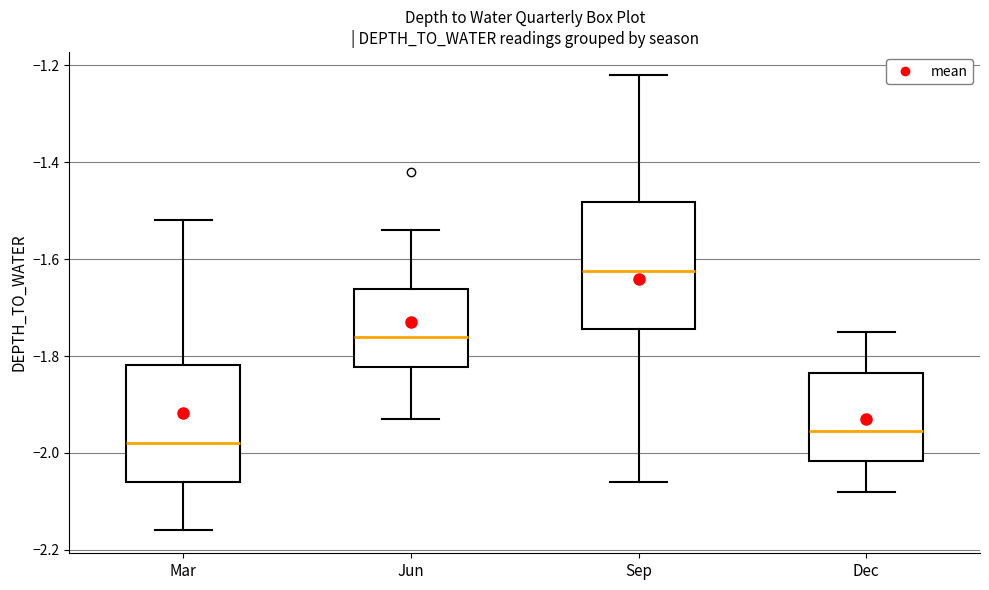

Reading left to right, read every box against the y-axis: the position of its median line, the range the box covers, and the ends of its whiskers. The values are not printed on the chart, so give them approximately, as read against the axis.

Mar: median -1.98, box -2.06 to -1.82, whiskers -2.16 to -1.52
Jun: median -1.76, box -1.82 to -1.66, whiskers -1.92 to -1.54
Sep: median -1.62, box -1.74 to -1.48, whiskers -2.06 to -1.22
Dec: median -1.96, box -2.02 to -1.84, whiskers -2.08 to -1.74